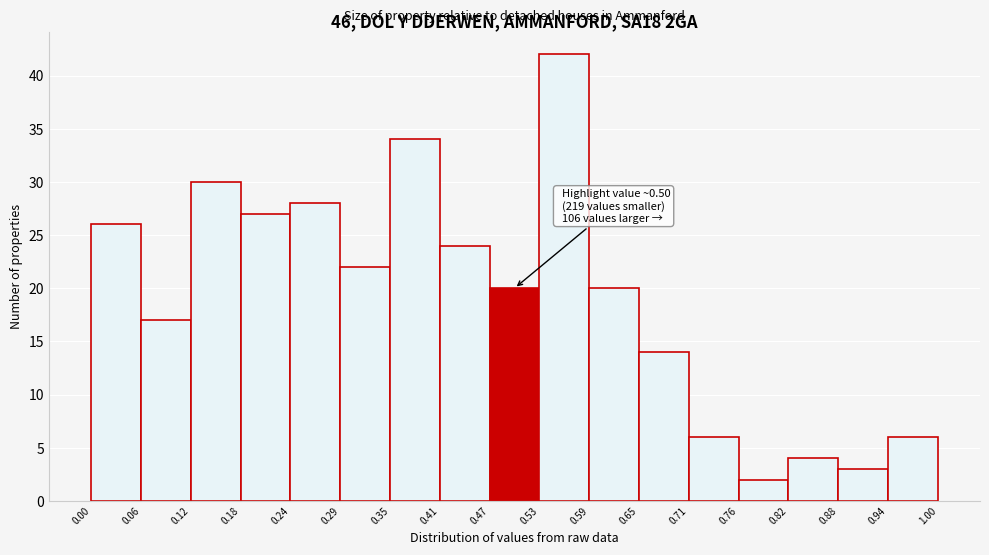

Over which range of the x-axis is the bar tallest?

0.53 to 0.59